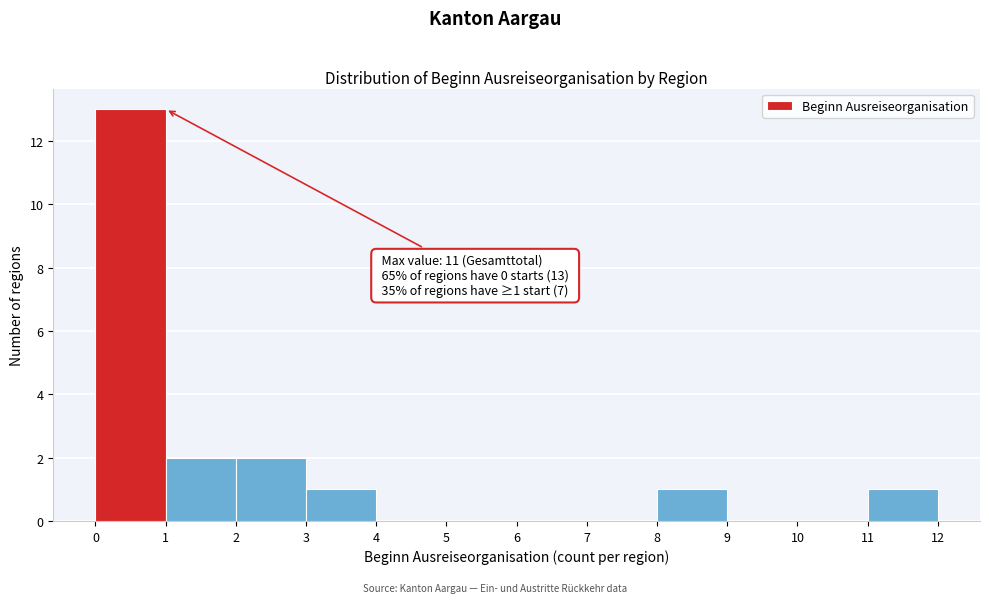

Over which range of the x-axis is the bar tallest?

0 to 1